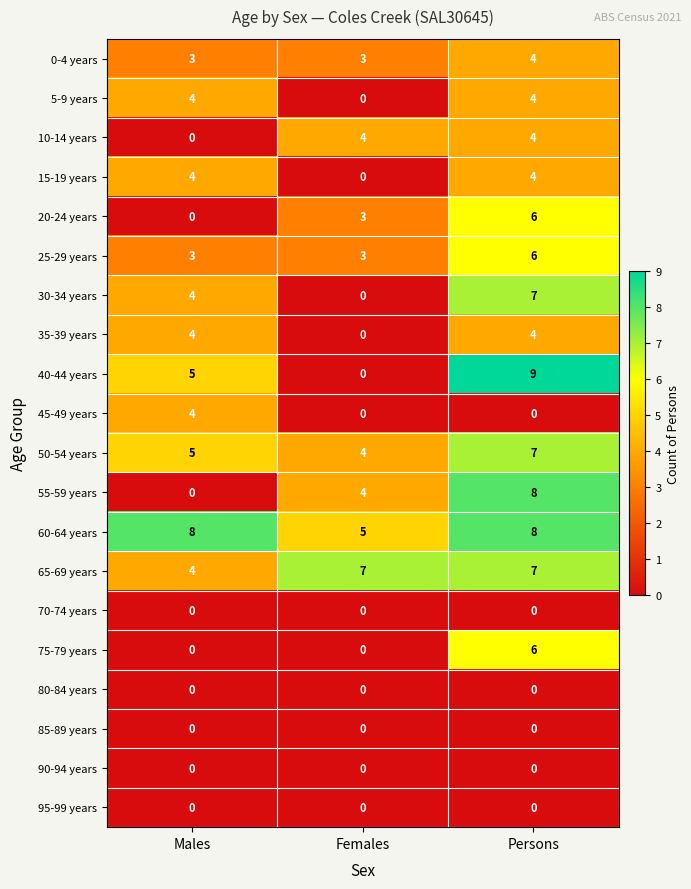

What is the difference between the highest and lowest values at Females?

7